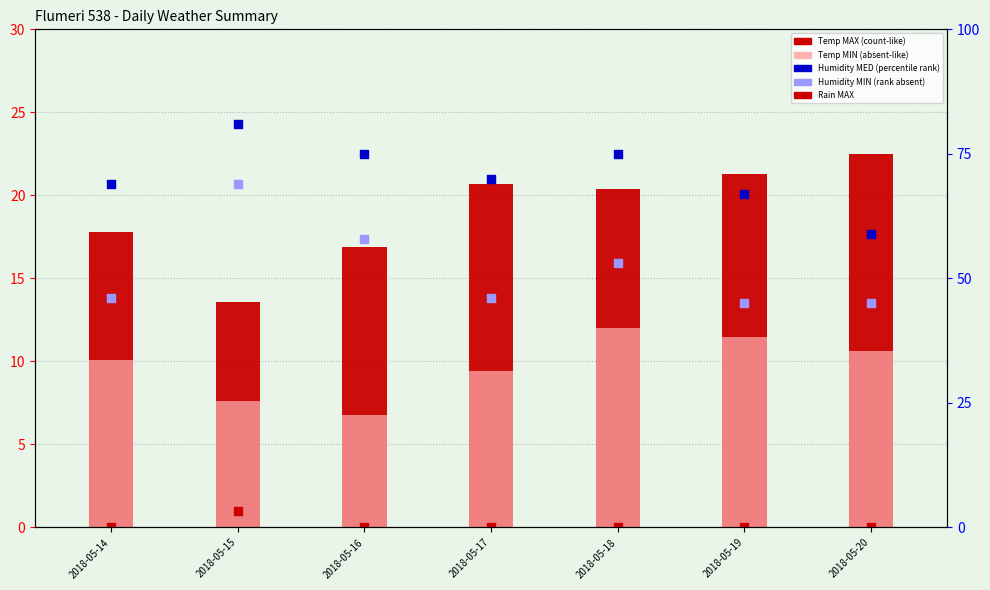

Which series contains the highest Y value?

Humidity MED